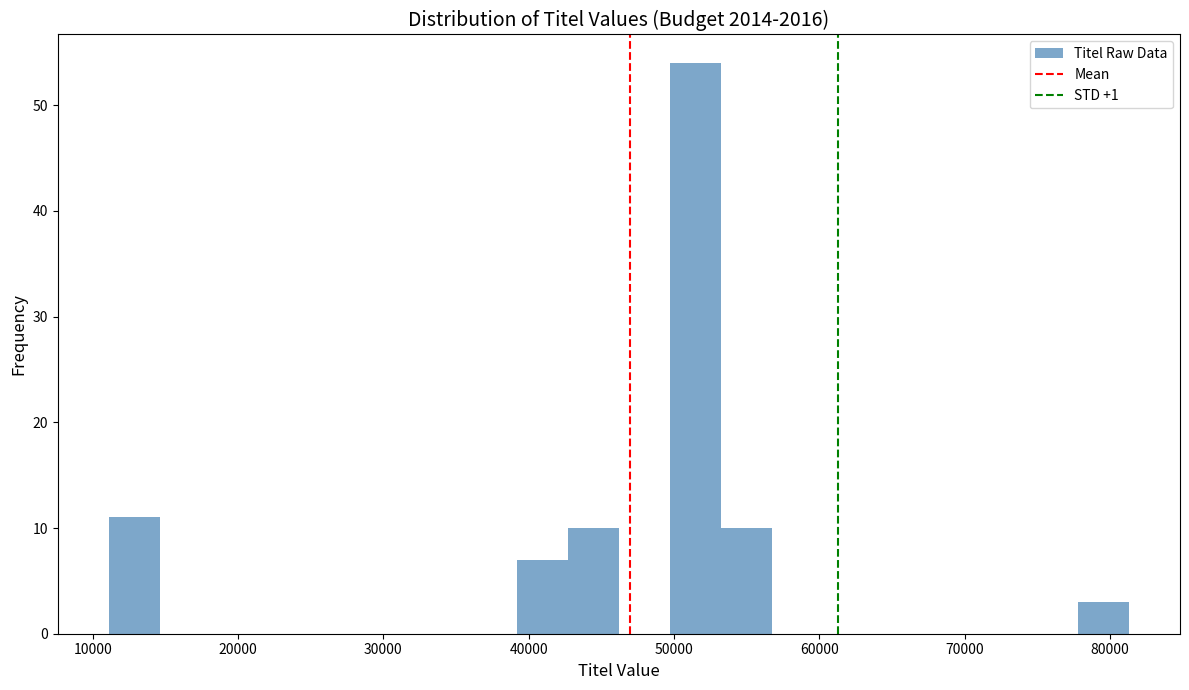

Around what value on the x-axis is the tallest bar? Give the approximate position of its centre, as read against the axis.

51000